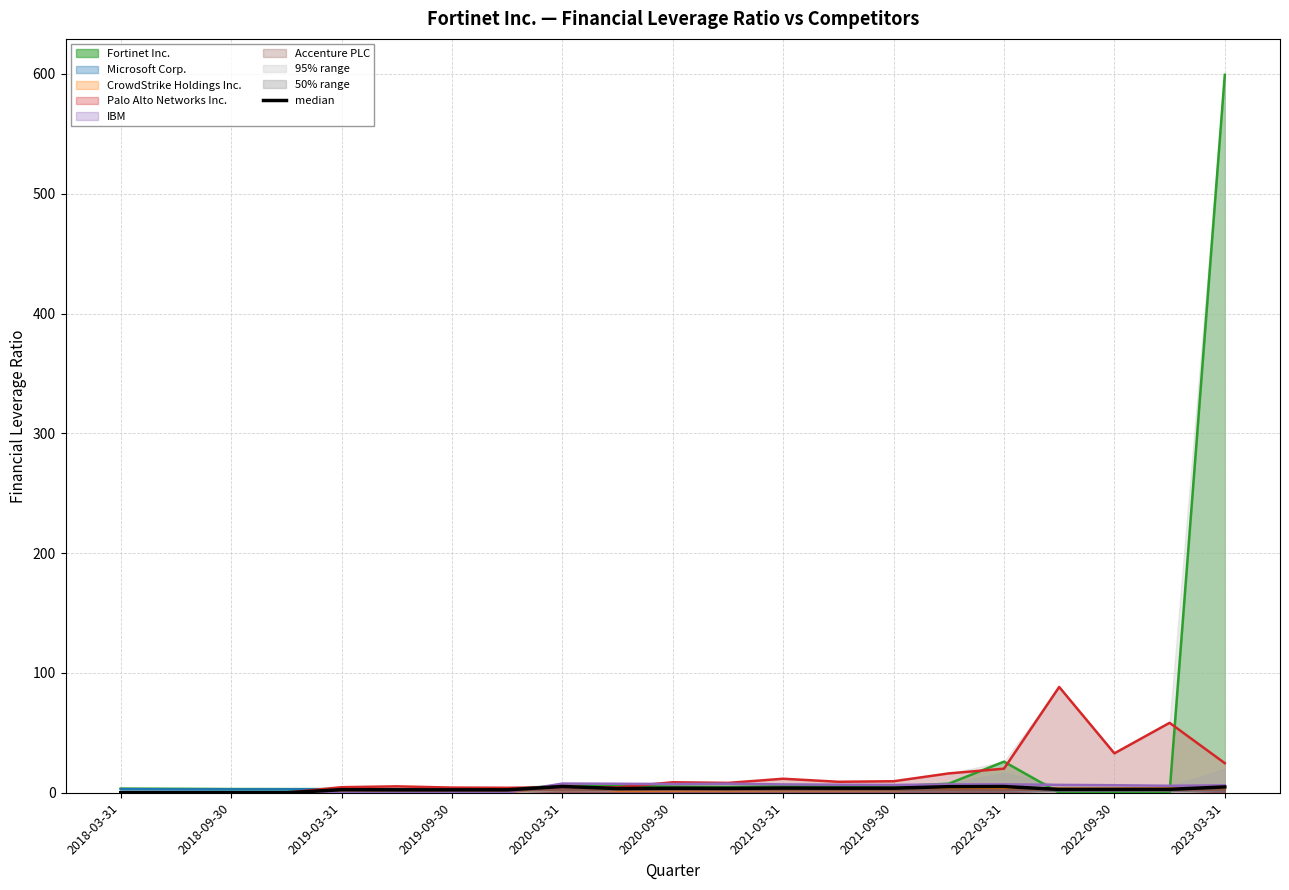

What is the value of the 9th point from the left?

5.2